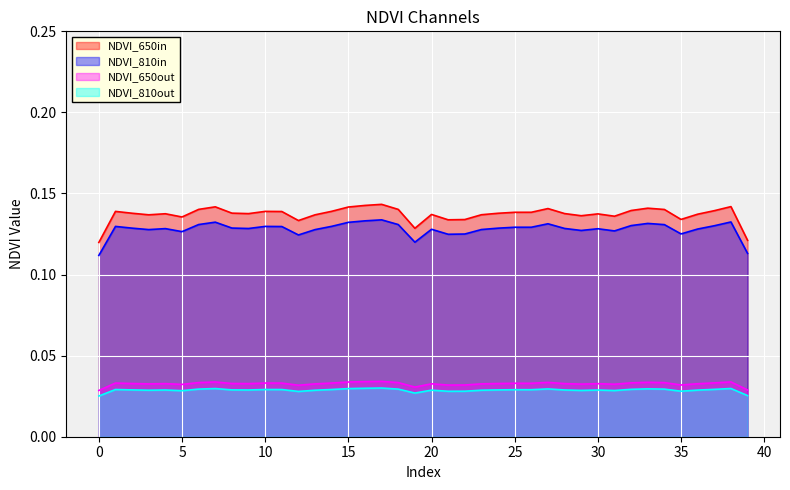

List the labels in order of value, smallest first.

0, 39, 19, 12, 21, 22, 35, 5, 31, 29, 3, 13, 23, 20, 36, 30, 4, 9, 28, 24, 2, 8, 25, 26, 11, 1, 10, 14, 37, 32, 34, 18, 6, 27, 33, 15, 7, 38, 16, 17